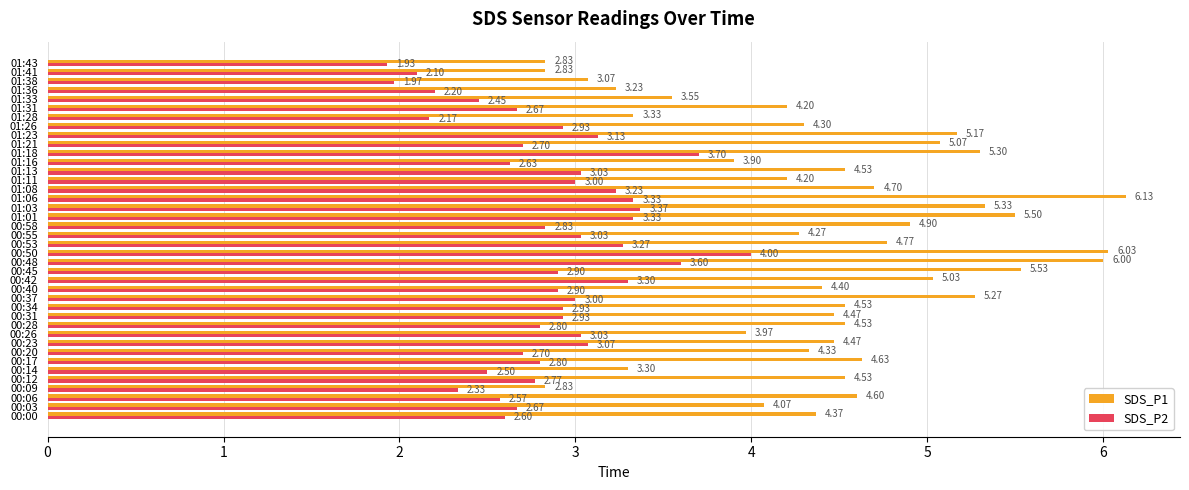

At which label does SDS_P2 reach its peak?

00:50